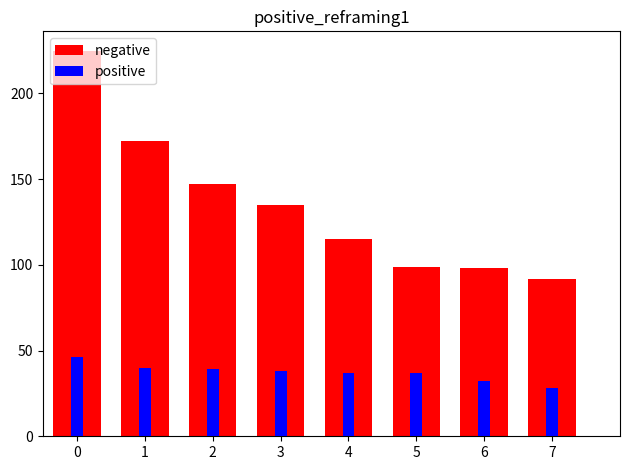

What is the approximate value of positive at 0?

46